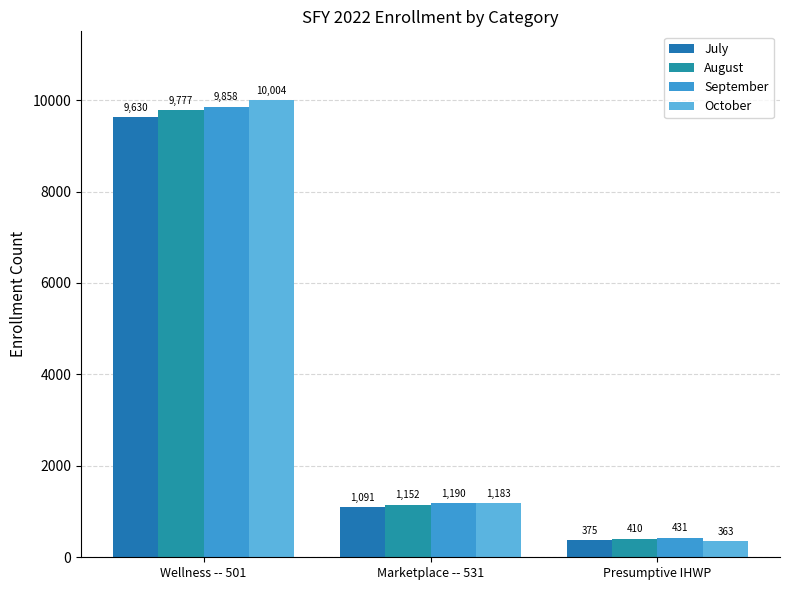

What is the value of the October bar at the 3rd from the left?

363